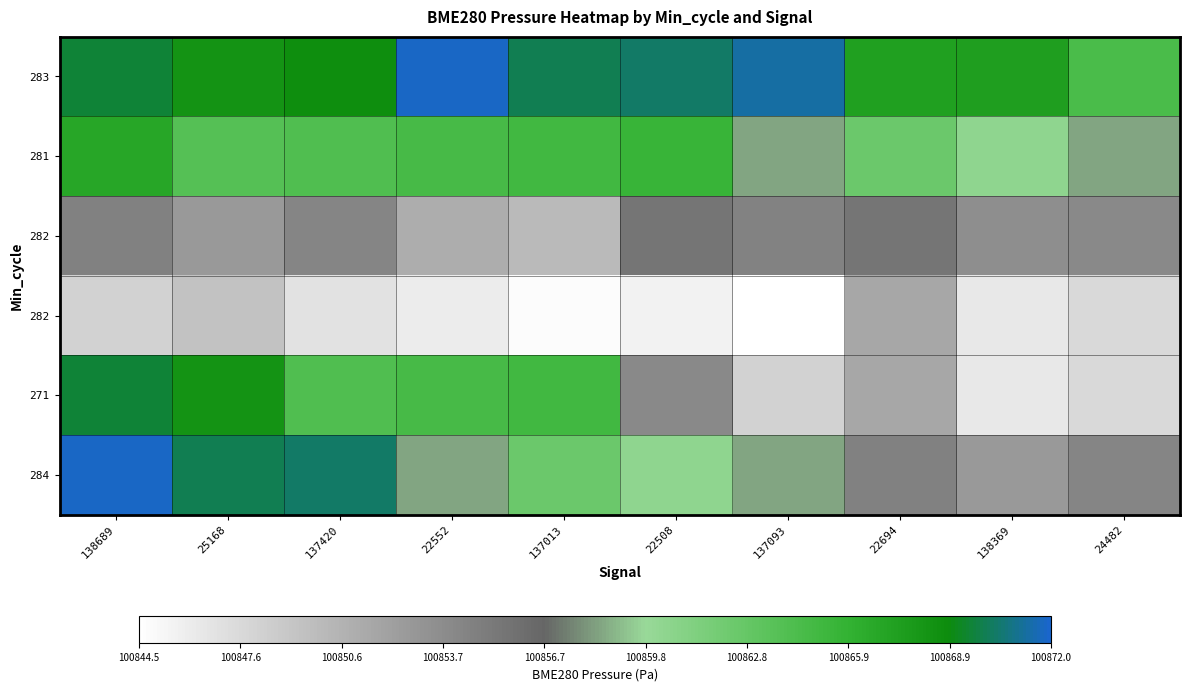

At which category does the chart reach its peak across all series?

22552